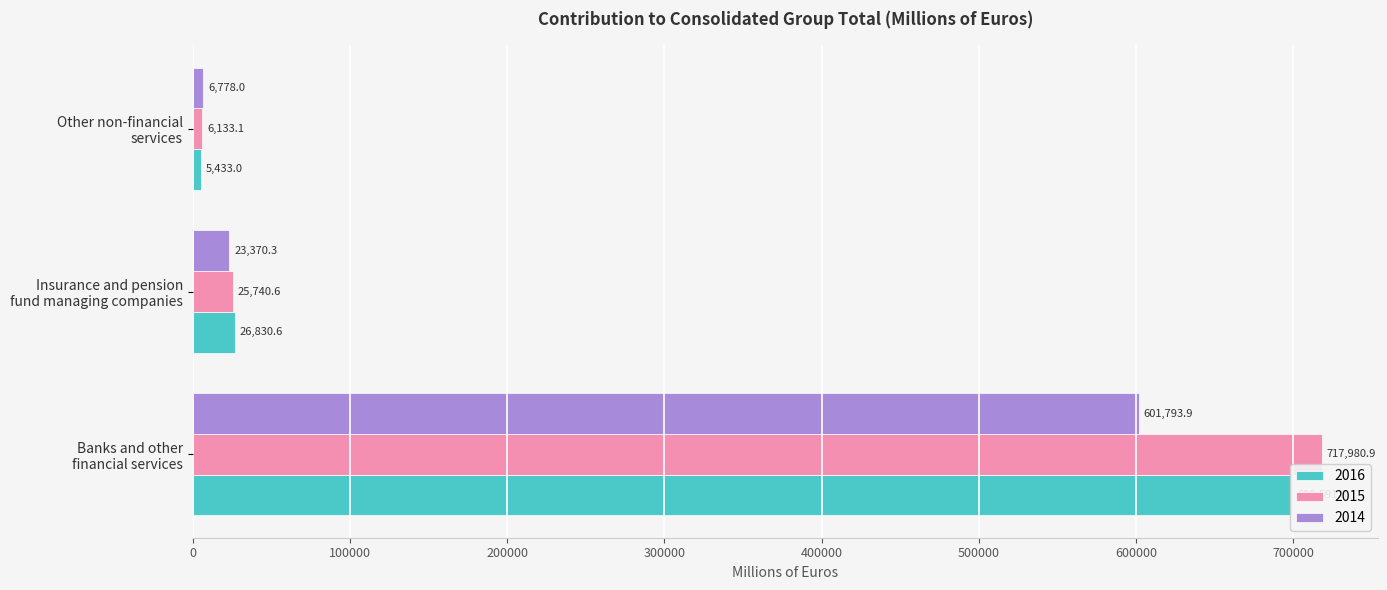

What is the difference between the highest and lowest values at Insurance and pension fund managing companies?

3460.3